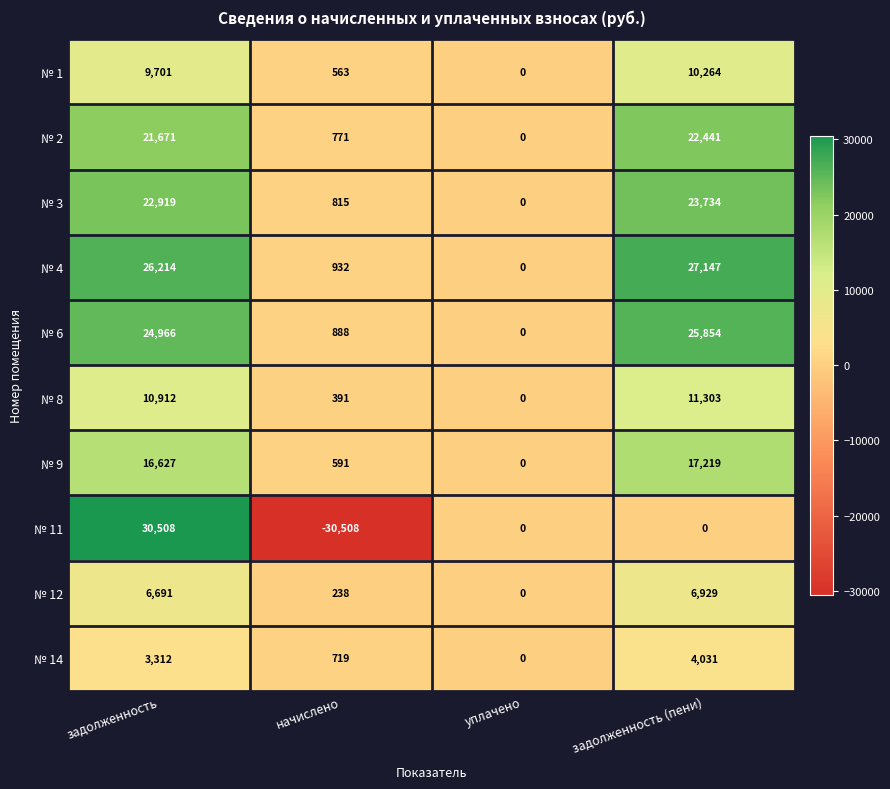

Between начислено and уплачено, which series saw the biggest shift?

№ 11